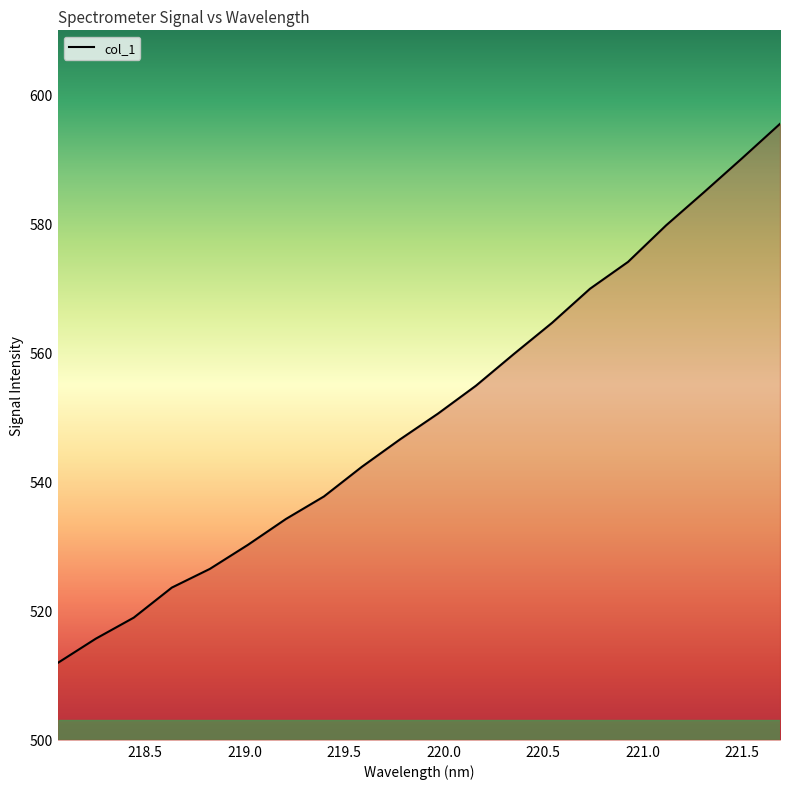

The value at 219.3979 is 230.2. True or false?

False